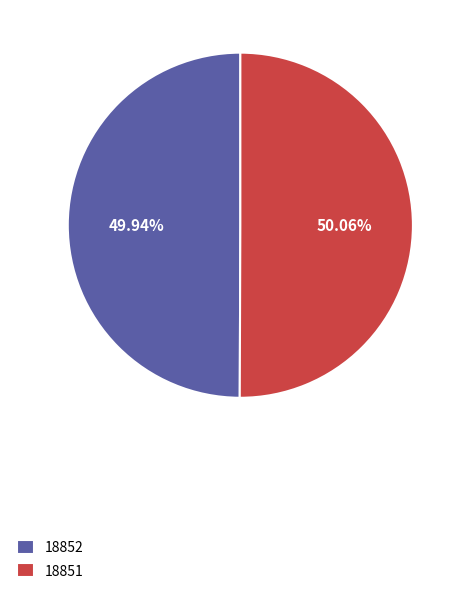

How many slices are in this pie chart?

2